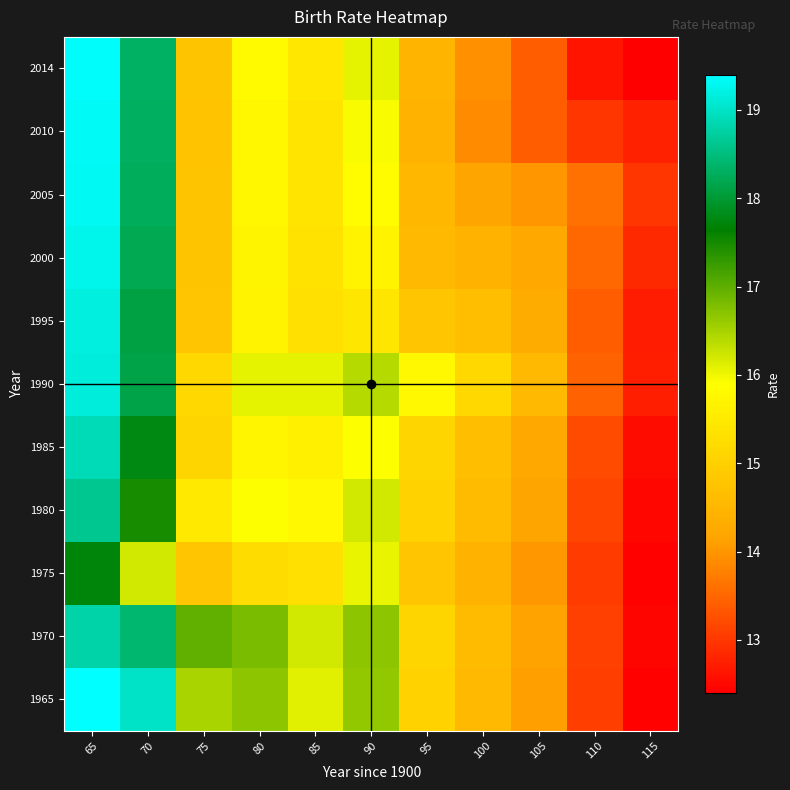

What is the difference between the highest and lowest values at 115?

0.6